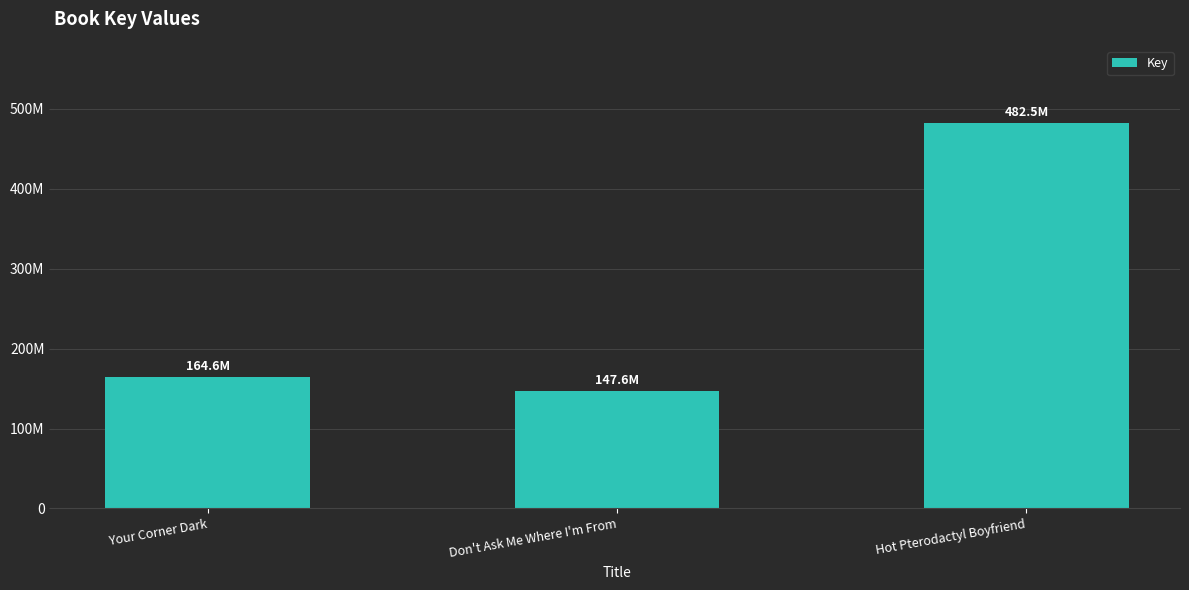

Does the chart contain any negative values?

No